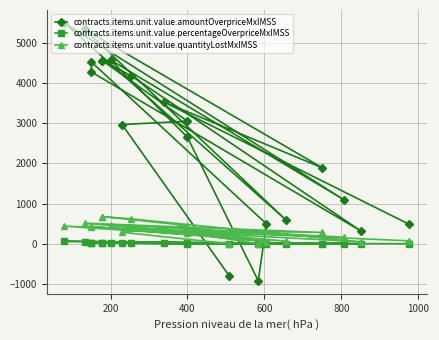

Reading right to left, list all the values displayed in this chart.

contracts.items.unit.value.amountOverpriceMxIMSS: -806.8	2964.3	3047.4	4554.4	4554.4	4175.7	308.5	4273.6	4524.1	494.5	-925.7	2646.9	4571.5	1096.0	5493.3	581.1	5332.0	1889.8	3528.9	478.5
contracts.items.unit.value.percentageOverpriceMxIMSS: -3.1	11.1	5.7	21.2	21.2	13.2	-0.6	24.6	24.6	-0.6	-3.1	4.4	18.4	0.2	59.2	-0.5	34.6	1.2	7.6	-0.5
contracts.items.unit.value.quantityLostMxIMSS: 0.0	284.0	451.0	674.1	674.1	617.7	45.7	409.4	433.4	51.4	0.0	275.1	475.1	162.1	435.8	62.7	510.8	279.6	338.0	70.8